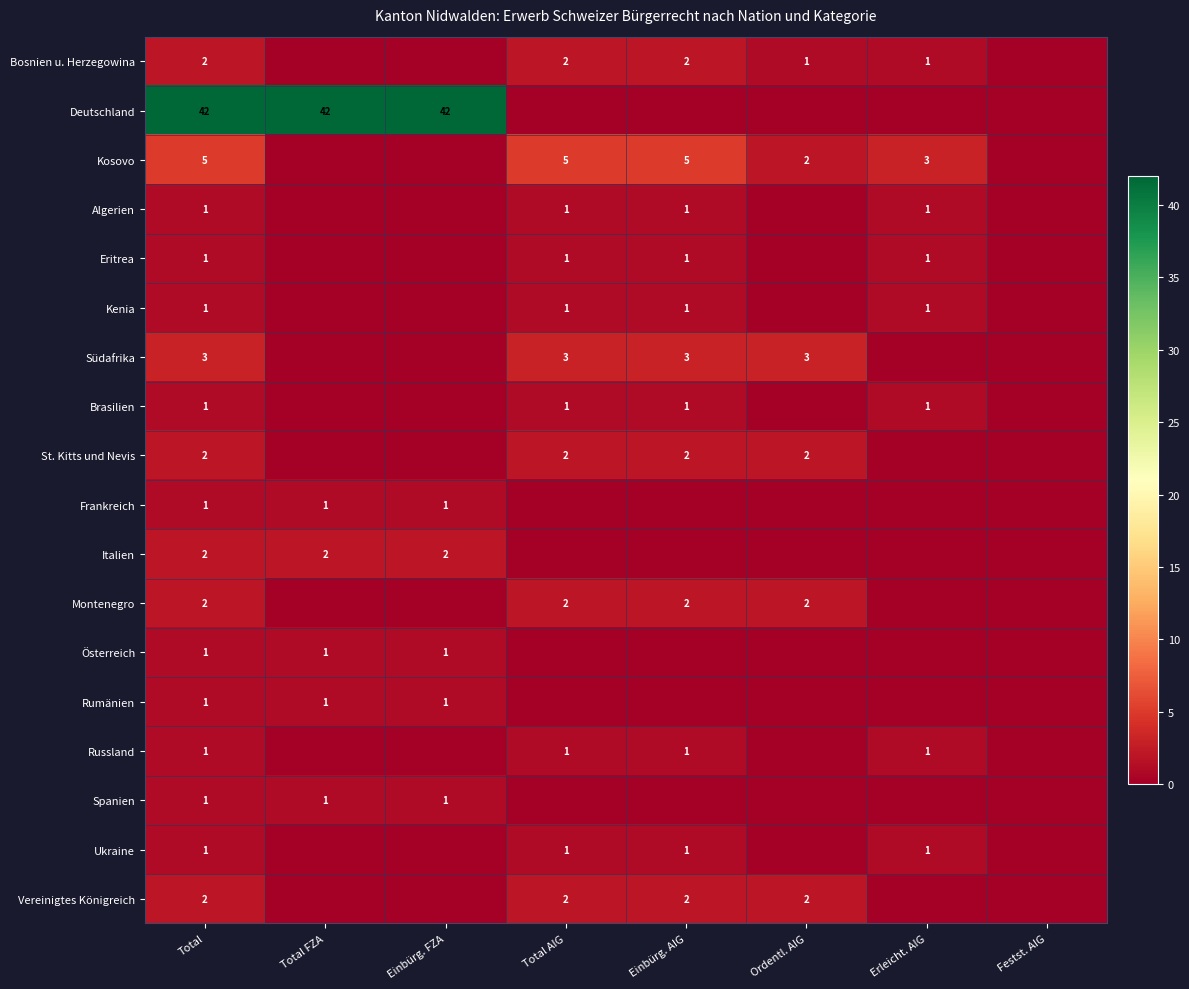

Is the value of Deutschland at Einbürg. FZA greater than the value of Spanien at Total FZA?

Yes